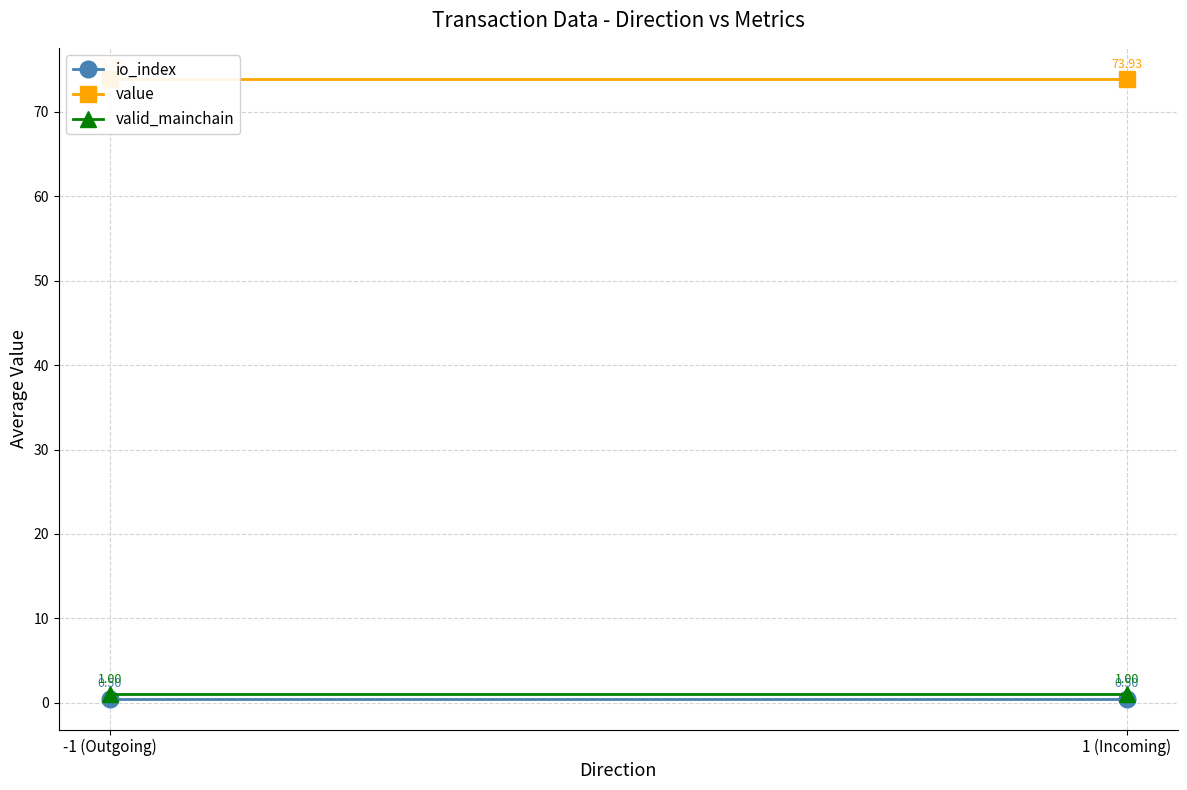

What is the label of the 2nd point from the right?

-1 (Outgoing)